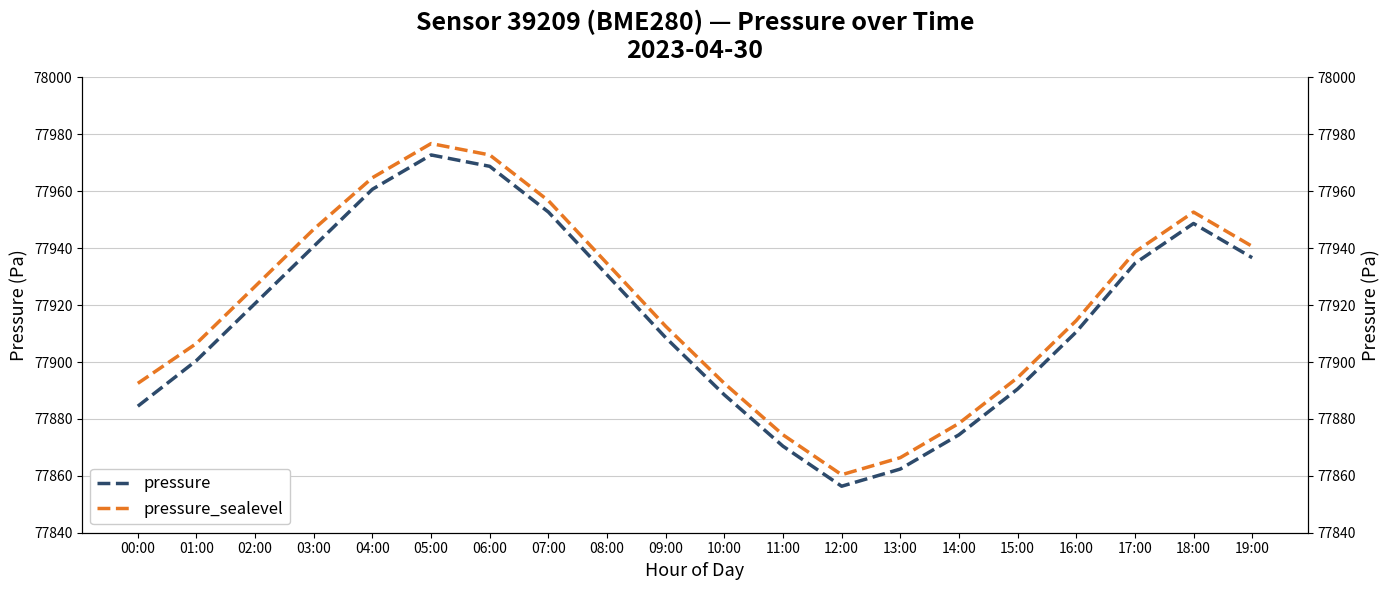

The value of pressure_sealevel at 18:00 is 77952.7. True or false?

True